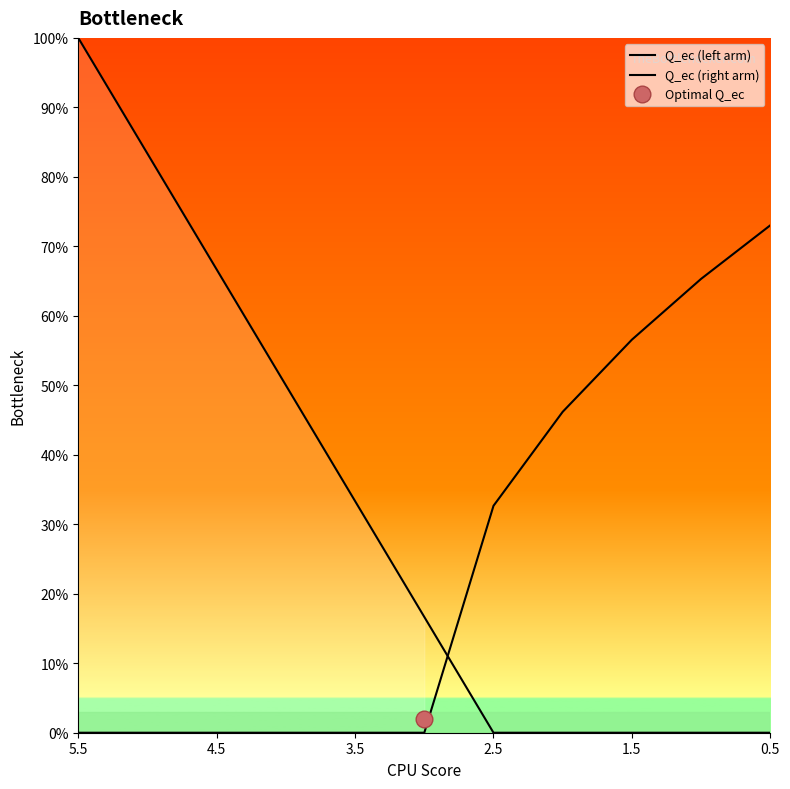

Which series ends up on top after the final intersection of Q_ec (left arm) and Q_ec (right arm)?

Q_ec (right arm)